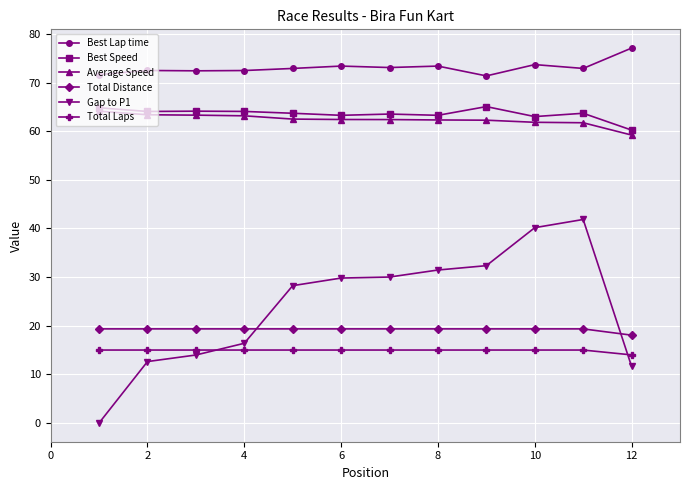

What is the greatest value displayed?

77.1